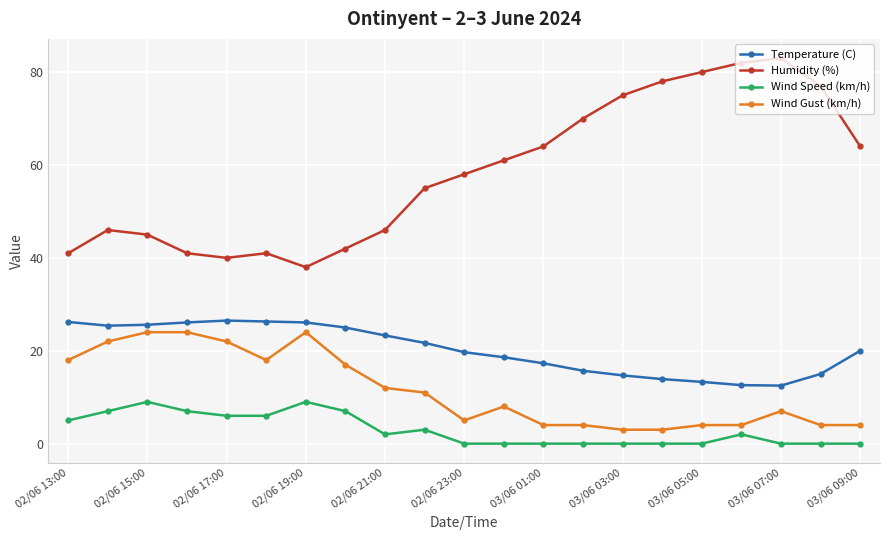

Which series has the largest range (max minus min)?

Humidity (%)